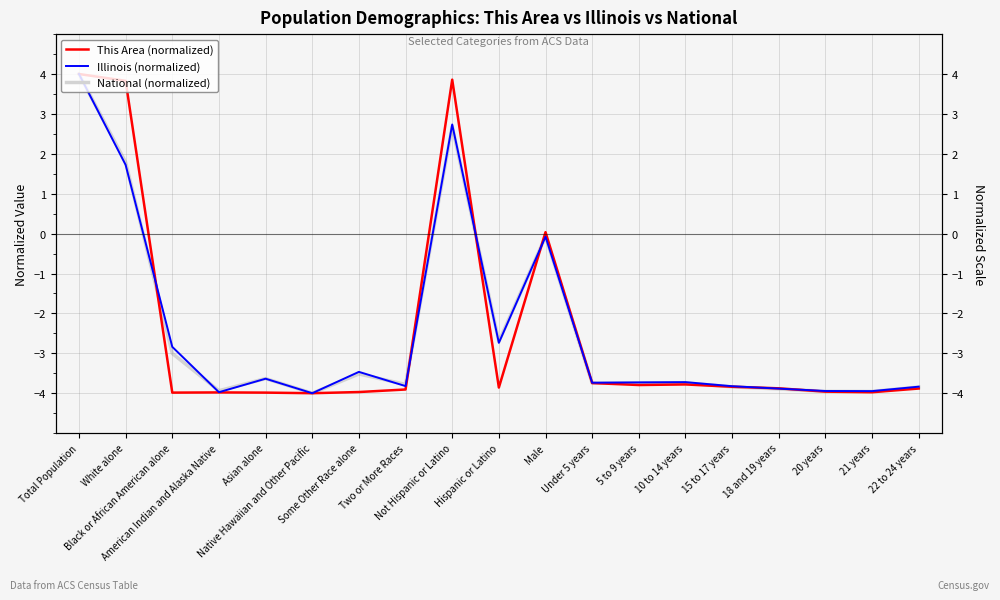

What are all the series names shown in the legend?

This Area (normalized), Illinois (normalized), National (normalized)